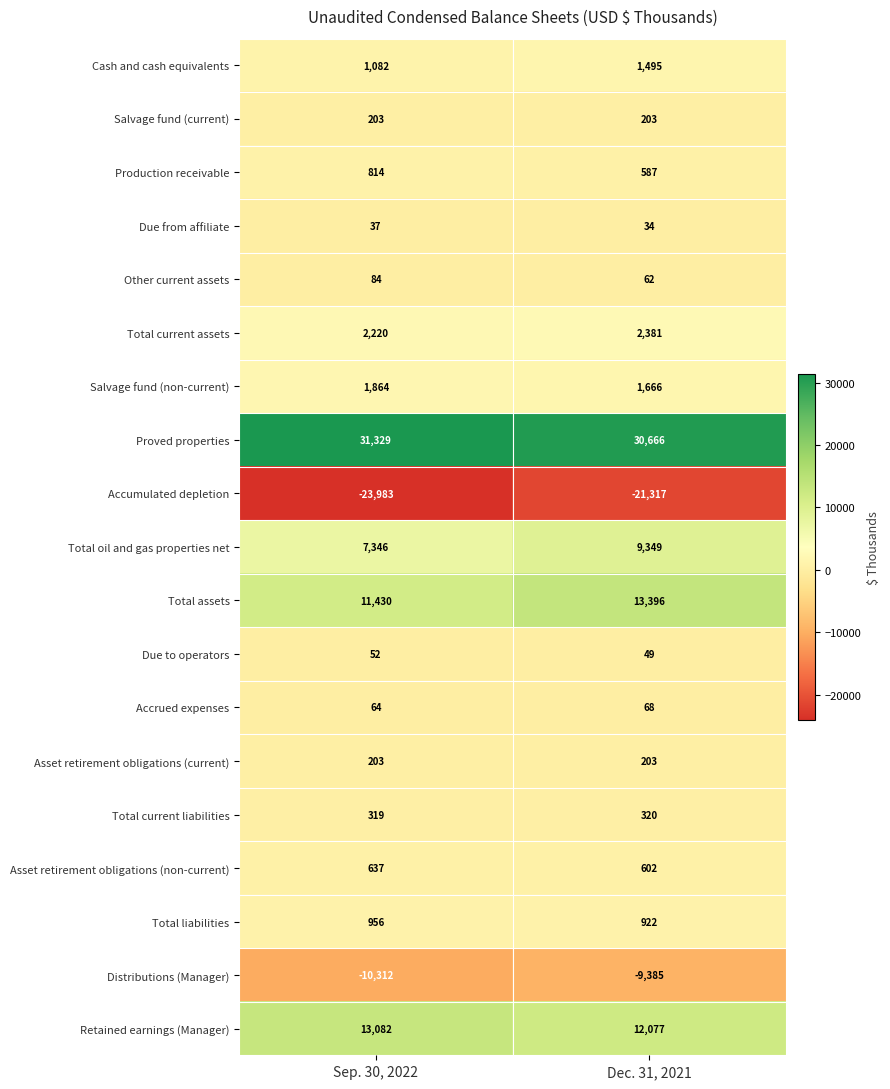

The Proved properties series shows 31329 at Sep. 30, 2022. True or false?

True